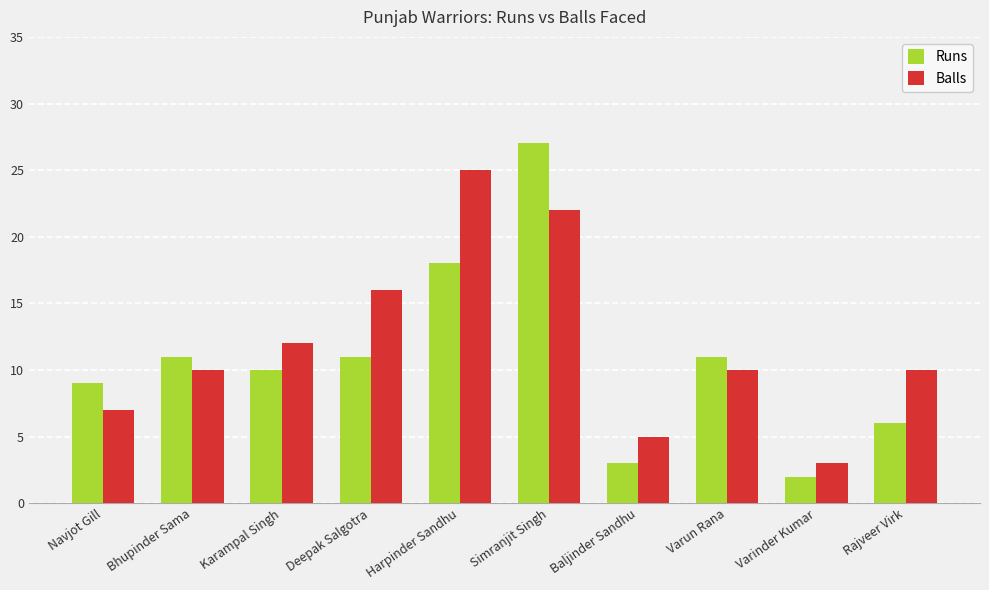

Reading left to right, transcribe all the data shown in this chart.

Runs: Navjot Gill=9	Bhupinder Sama=11	Karampal Singh=10	Deepak Salgotra=11	Harpinder Sandhu=18	Simranjit Singh=27	Baljinder Sandhu=3	Varun Rana=11	Varinder Kumar=2	Rajveer Virk=6
Balls: Navjot Gill=7	Bhupinder Sama=10	Karampal Singh=12	Deepak Salgotra=16	Harpinder Sandhu=25	Simranjit Singh=22	Baljinder Sandhu=5	Varun Rana=10	Varinder Kumar=3	Rajveer Virk=10